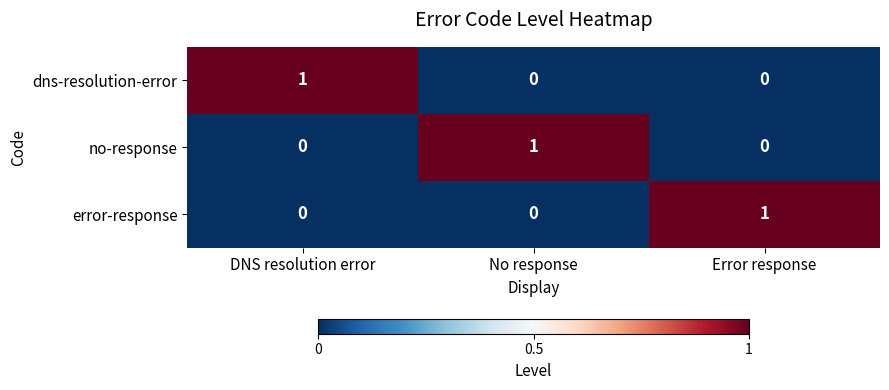

At which label does no-response reach its peak?

No response